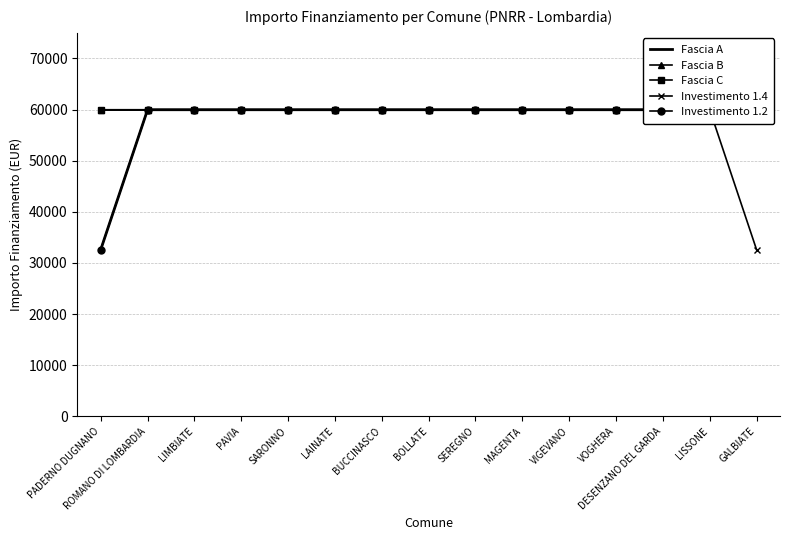

At which category is the sum across all series the highest?

ROMANO DI LOMBARDIA